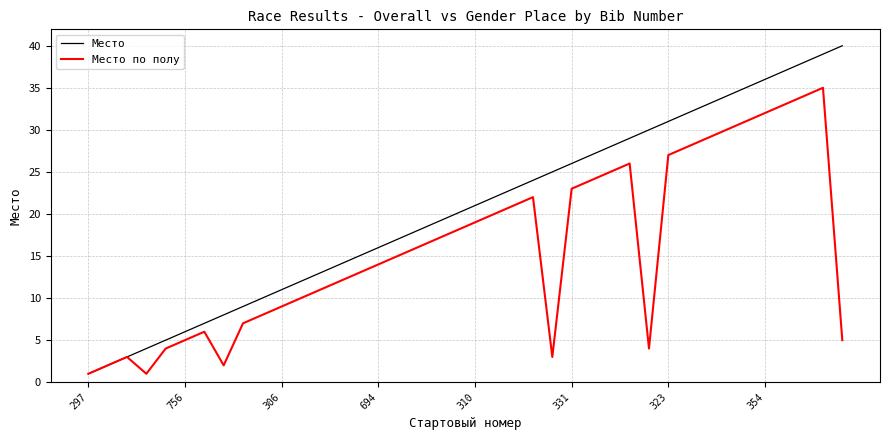

Which series has the largest range (max minus min)?

Место